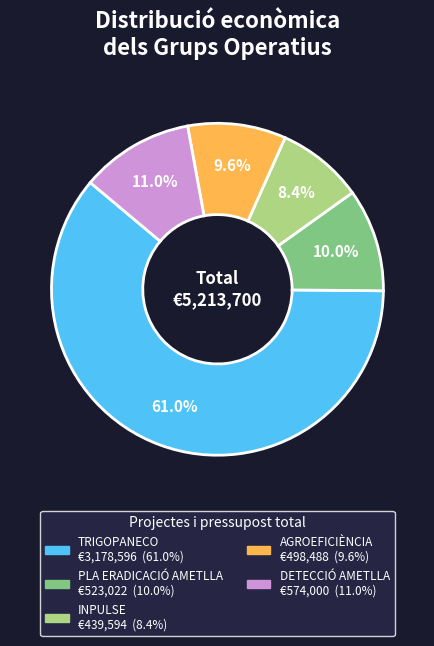

What percentage do INPULSE and TRIGOPANECO together represent?

69.4%